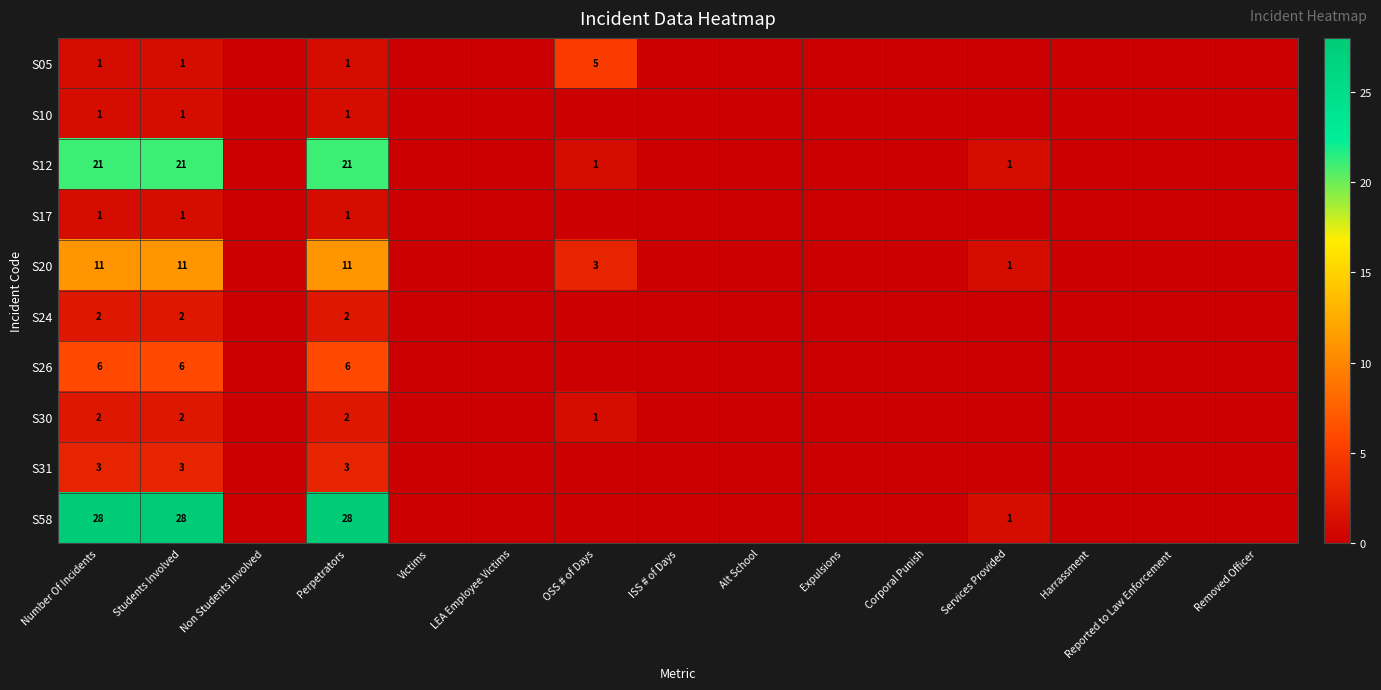

Which category has the highest value across all series?

Number Of Incidents